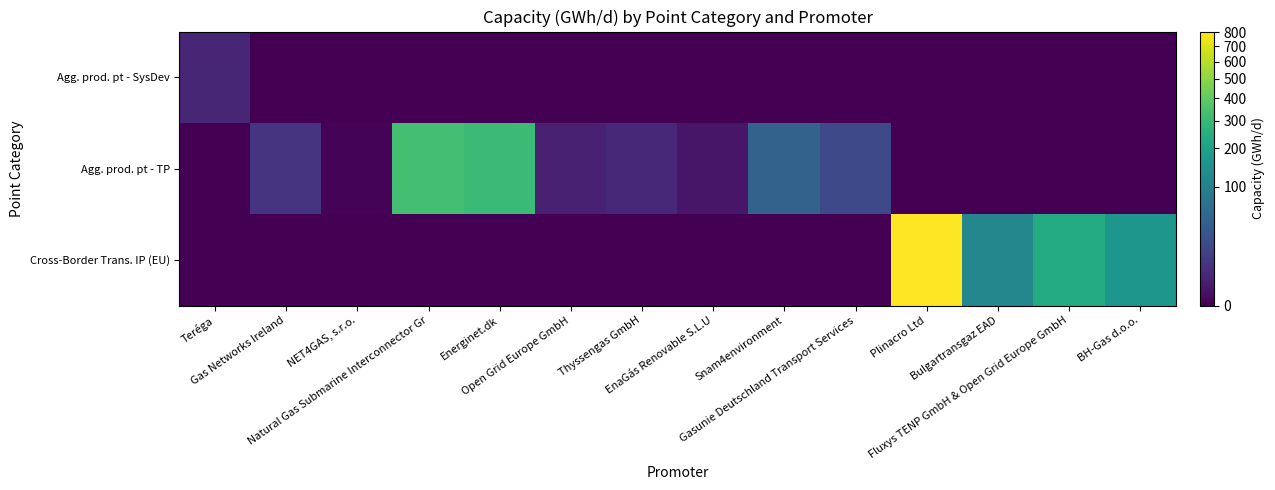

Which has a higher value, Natural Gas Submarine Interconnector Gr or EnaGás Renovable S.L.U?

Natural Gas Submarine Interconnector Gr